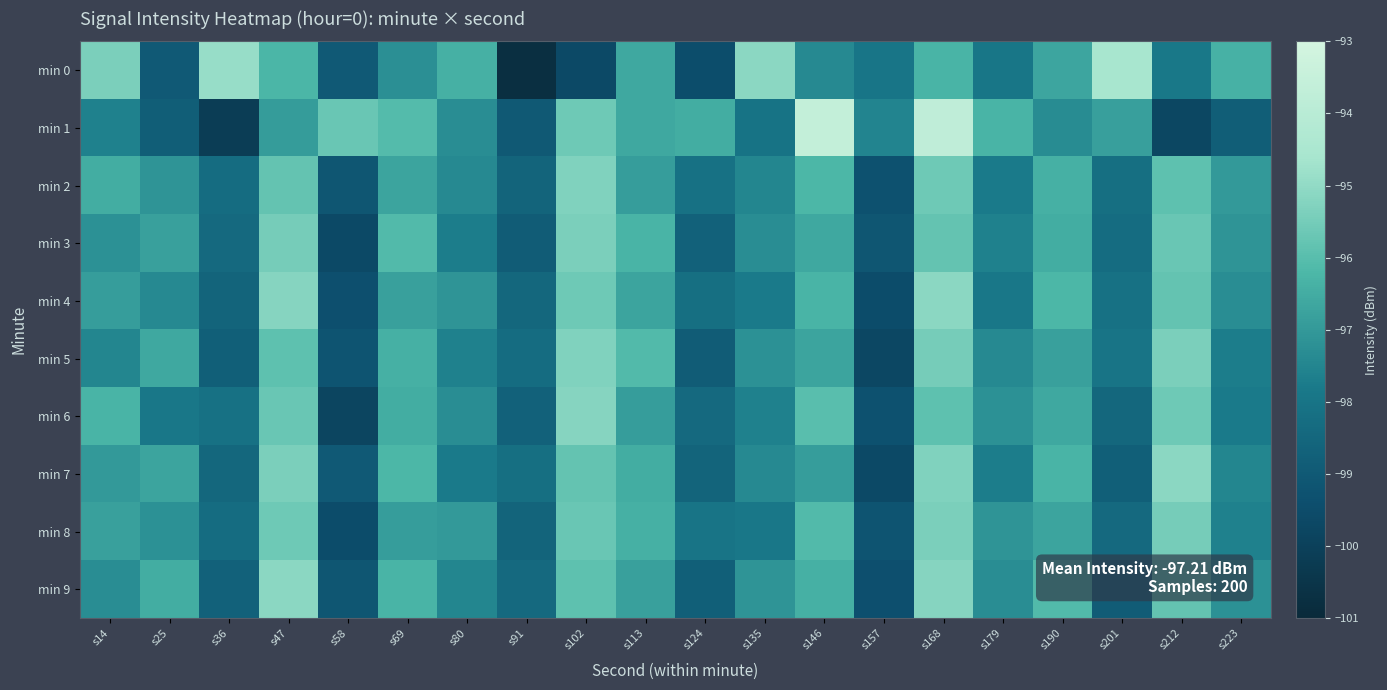

Reading left to right, extract all data points from this chart.

min 0: s14=-95.4	s25=-99.0	s36=-94.9	s47=-96.2	s58=-99.0	s69=-97.2	s80=-96.4	s91=-100.8	s102=-99.6	s113=-96.6	s124=-99.5	s135=-95.1	s146=-97.4	s157=-98.0	s168=-96.3	s179=-97.9	s190=-96.7	s201=-94.6	s212=-97.9	s223=-96.3
min 1: s14=-97.6	s25=-98.8	s36=-100.1	s47=-96.9	s58=-95.7	s69=-96.1	s80=-97.3	s91=-99.0	s102=-95.6	s113=-96.6	s124=-96.5	s135=-98.0	s146=-93.6	s157=-97.5	s168=-93.8	s179=-96.3	s190=-97.3	s201=-96.8	s212=-99.7	s223=-98.8
min 2: s14=-96.5	s25=-97.1	s36=-98.3	s47=-95.8	s58=-99.1	s69=-96.7	s80=-97.4	s91=-98.6	s102=-95.3	s113=-96.9	s124=-98.1	s135=-97.5	s146=-96.2	s157=-99.3	s168=-95.6	s179=-97.8	s190=-96.4	s201=-98.2	s212=-95.9	s223=-97.0
min 3: s14=-97.2	s25=-96.8	s36=-98.4	s47=-95.5	s58=-99.6	s69=-96.1	s80=-97.7	s91=-98.9	s102=-95.4	s113=-96.3	s124=-98.7	s135=-97.3	s146=-96.6	s157=-99.1	s168=-95.8	s179=-97.6	s190=-96.5	s201=-98.3	s212=-95.7	s223=-97.1
min 4: s14=-96.9	s25=-97.4	s36=-98.6	s47=-95.2	s58=-99.4	s69=-96.8	s80=-97.1	s91=-98.5	s102=-95.6	s113=-96.7	s124=-98.2	s135=-97.8	s146=-96.3	s157=-99.5	s168=-95.1	s179=-97.9	s190=-96.2	s201=-98.1	s212=-95.8	s223=-97.3
min 5: s14=-97.5	s25=-96.6	s36=-98.8	s47=-95.9	s58=-99.2	s69=-96.4	s80=-97.6	s91=-98.3	s102=-95.3	s113=-96.1	s124=-98.9	s135=-97.2	s146=-96.7	s157=-99.7	s168=-95.5	s179=-97.4	s190=-96.8	s201=-98.0	s212=-95.4	s223=-97.7
min 6: s14=-96.3	s25=-97.9	s36=-98.1	s47=-95.7	s58=-99.8	s69=-96.5	s80=-97.3	s91=-98.7	s102=-95.2	s113=-96.9	s124=-98.4	s135=-97.6	s146=-96.0	s157=-99.3	s168=-95.9	s179=-97.2	s190=-96.6	s201=-98.5	s212=-95.6	s223=-97.8
min 7: s14=-97.0	s25=-96.7	s36=-98.5	s47=-95.4	s58=-99.0	s69=-96.2	s80=-97.8	s91=-98.2	s102=-95.8	s113=-96.5	s124=-98.6	s135=-97.4	s146=-96.9	s157=-99.6	s168=-95.3	s179=-97.7	s190=-96.3	s201=-98.8	s212=-95.1	s223=-97.5
min 8: s14=-96.8	s25=-97.2	s36=-98.3	s47=-95.6	s58=-99.5	s69=-96.9	s80=-97.0	s91=-98.6	s102=-95.7	s113=-96.4	s124=-98.0	s135=-97.9	s146=-96.1	s157=-99.2	s168=-95.4	s179=-97.1	s190=-96.7	s201=-98.4	s212=-95.5	s223=-97.6
min 9: s14=-97.3	s25=-96.5	s36=-98.7	s47=-95.1	s58=-99.1	s69=-96.3	s80=-97.5	s91=-98.4	s102=-95.9	s113=-96.8	s124=-98.8	s135=-97.1	s146=-96.4	s157=-99.4	s168=-95.2	s179=-97.3	s190=-96.1	s201=-98.9	s212=-95.8	s223=-97.2